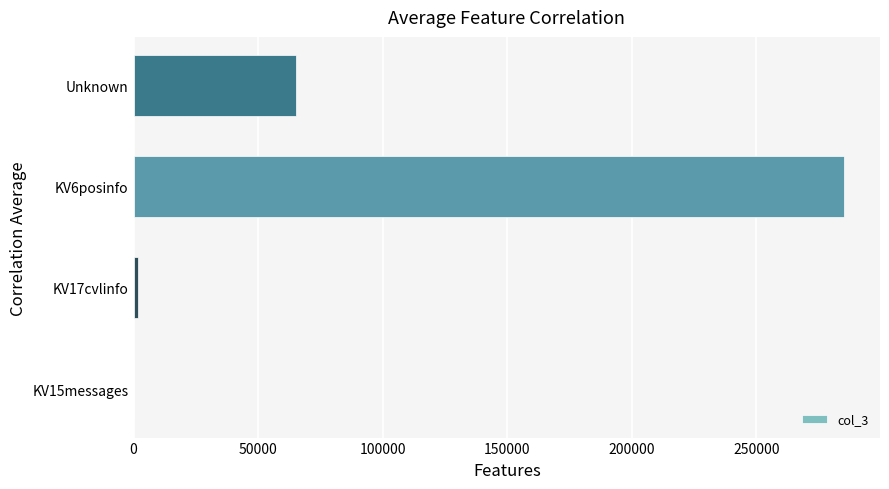

What is the sum of all values?

352894